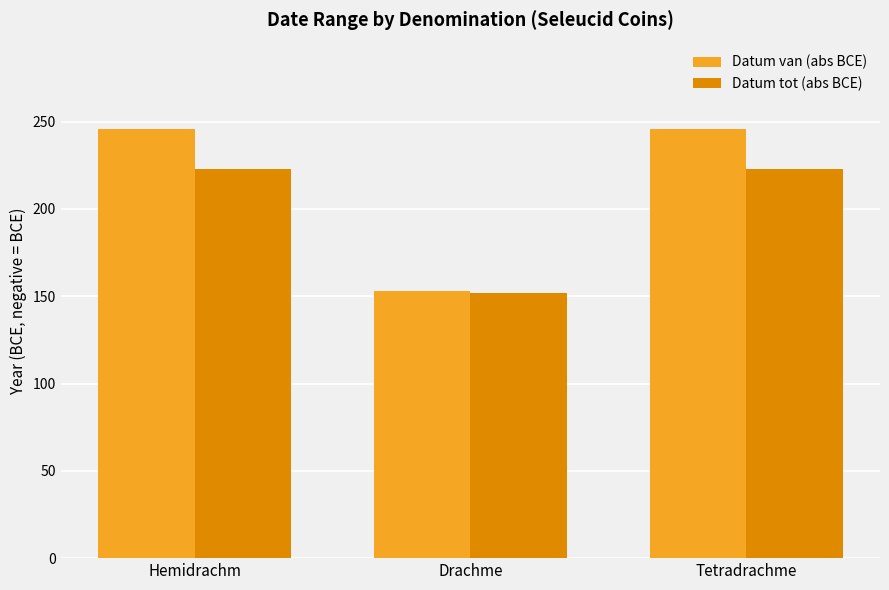

What is the total value across all series at Hemidrachm?

469